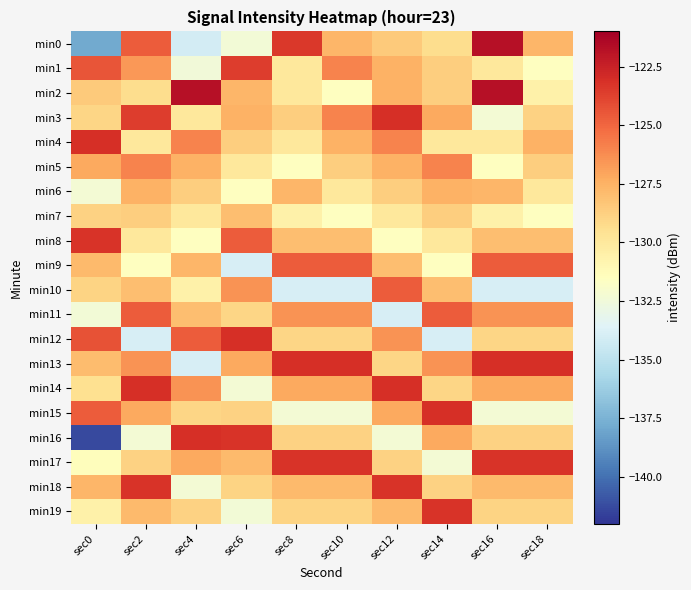

What is the spread (max minus min) of values at sec18?

10.8